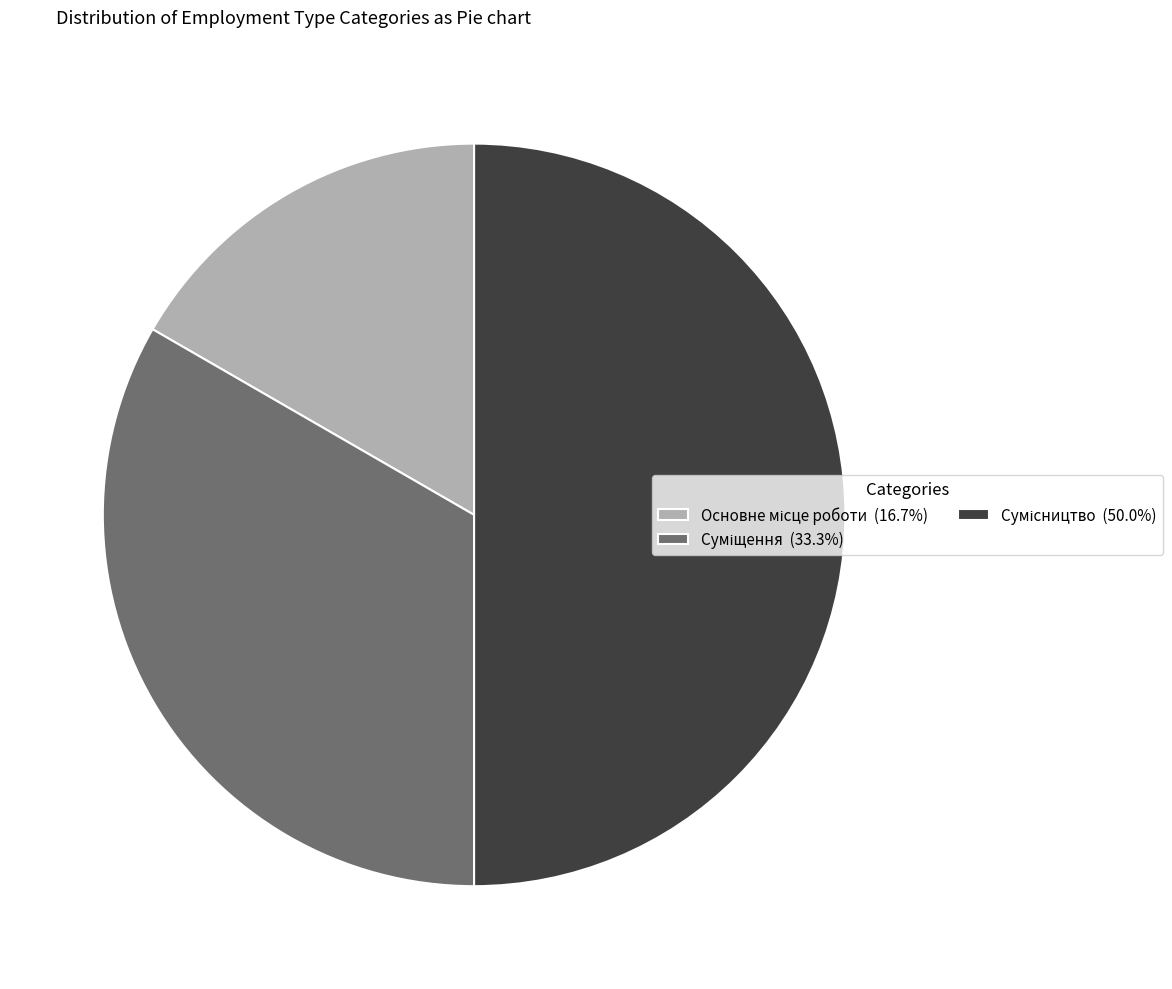

How many slices are in this pie chart?

3